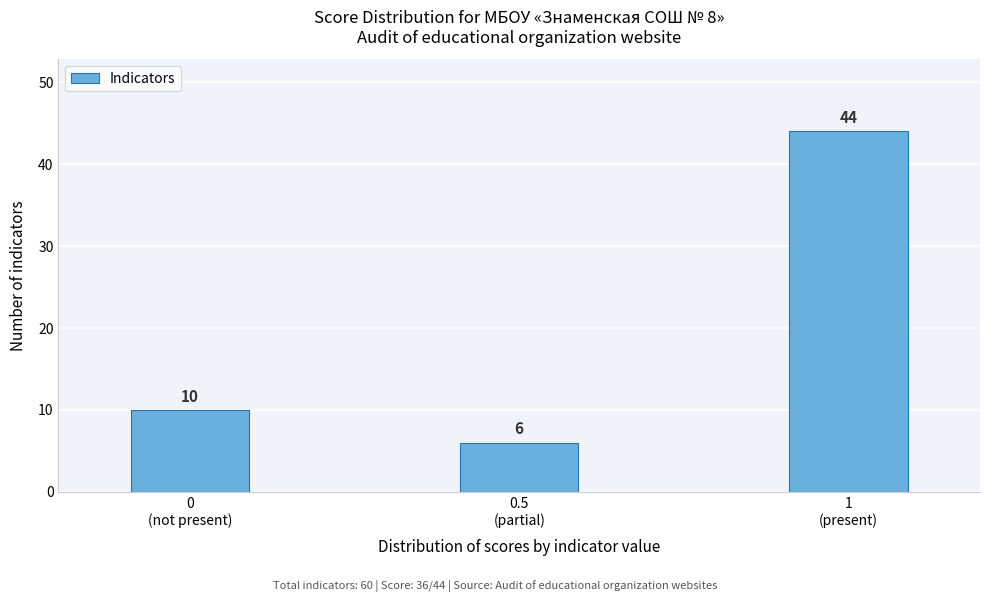

Reading left to right, what are all the values shown in this chart?

10	6	44